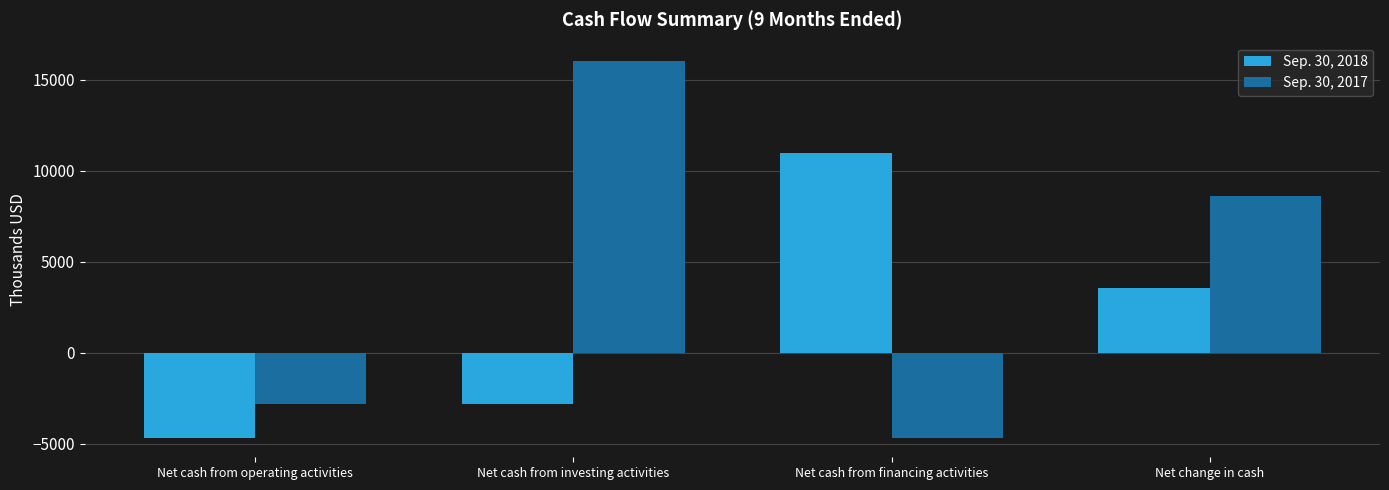

What is the label of the 4th bar from the left?

Net change in cash